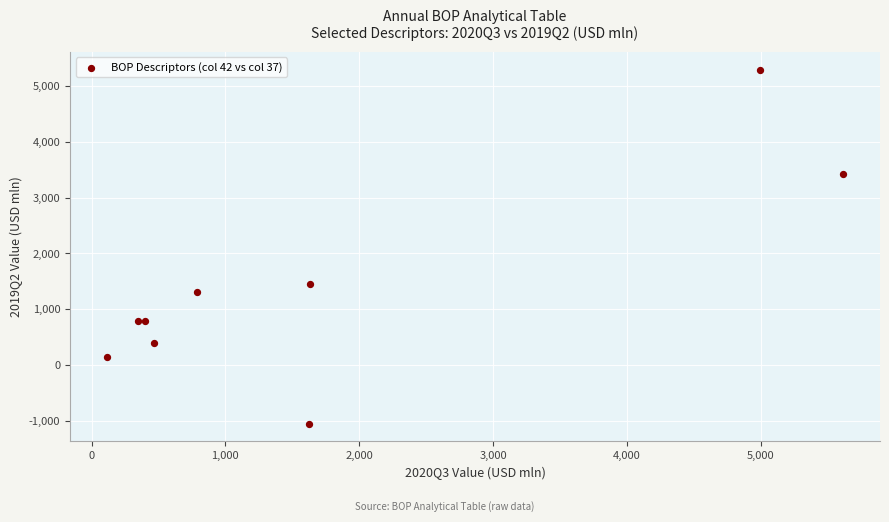

What Y value in the scatter plot is closest to 2122?

1448.1